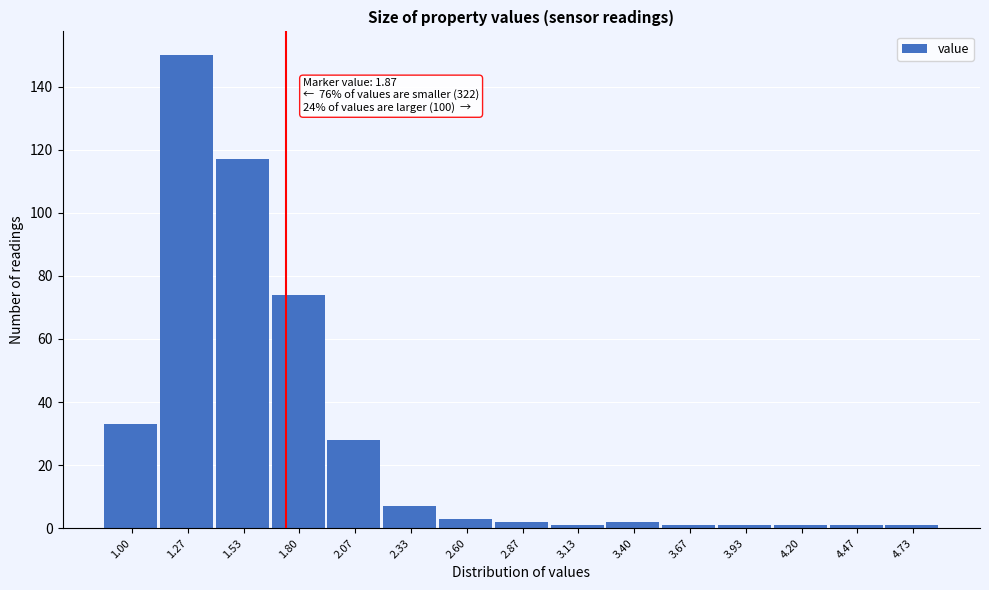

Reading left to right, what are all the values shown in this chart?

33	150	117	74	28	7	3	2	1	2	1	1	1	1	1